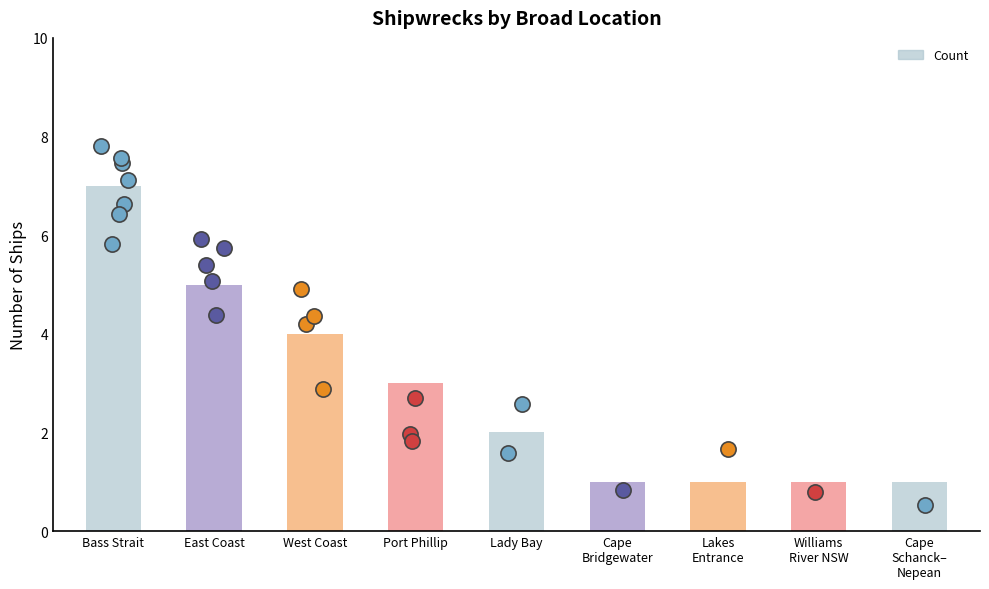

Approximately how many times larger is the value at Cape
Bridgewater compared to Lakes
Entrance?

1.0